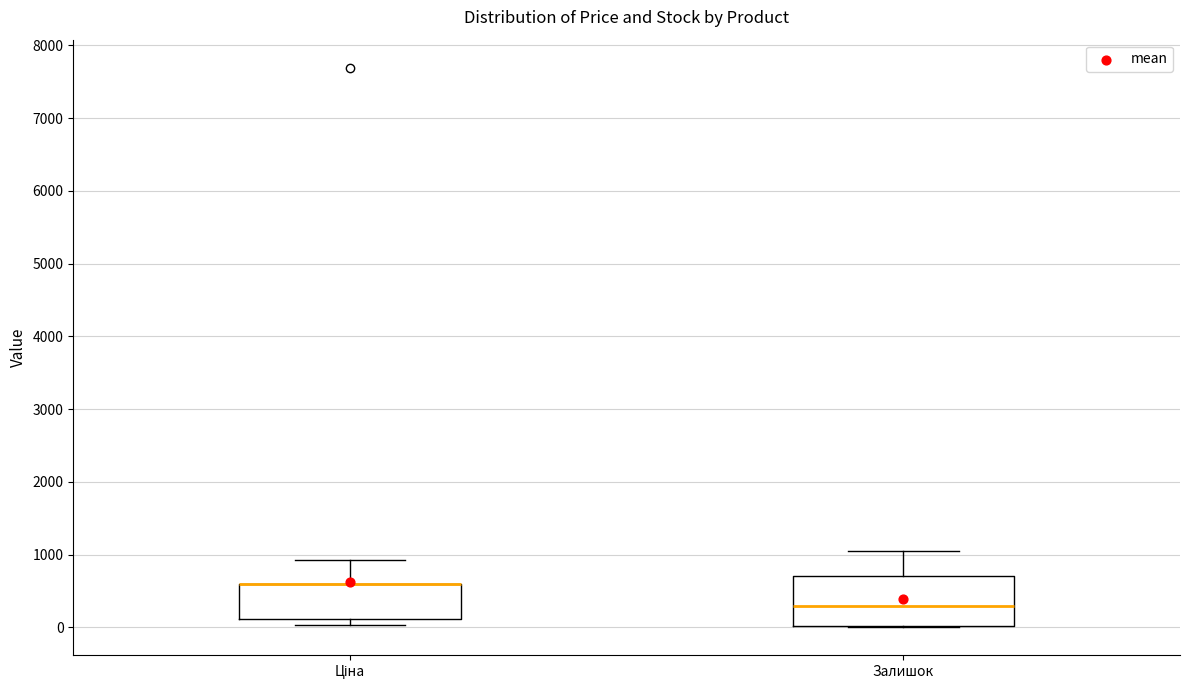

Reading left to right, read every box against the y-axis: the position of its median line, the range the box covers, and the ends of its whiskers. The values are not printed on the chart, so give them approximately, as read against the axis.

Ціна: median 600 (drawn on the box's upper edge), box 100 to 600, whiskers 0 to 900
Залишок: median 300, box 0 to 700, whiskers 0 to 1000